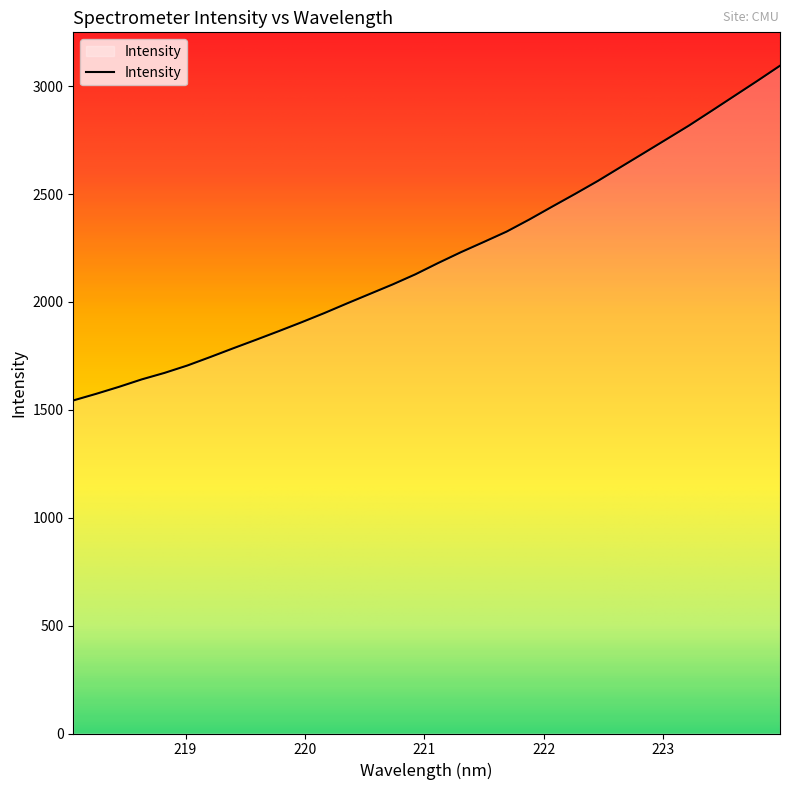

Reading left to right, what are all the values shown in this chart?

1543.6	1574.1	1606.5	1641.1	1671.3	1705.5	1744.6	1784.9	1824.3	1864.5	1905.6	1948.3	1993.3	2037.3	2081.3	2128.3	2180.7	2230.9	2278.1	2326.1	2382.4	2441.9	2500.5	2560.7	2624.8	2688.7	2752.9	2817.4	2885.9	2955.0	3024.2	3094.8